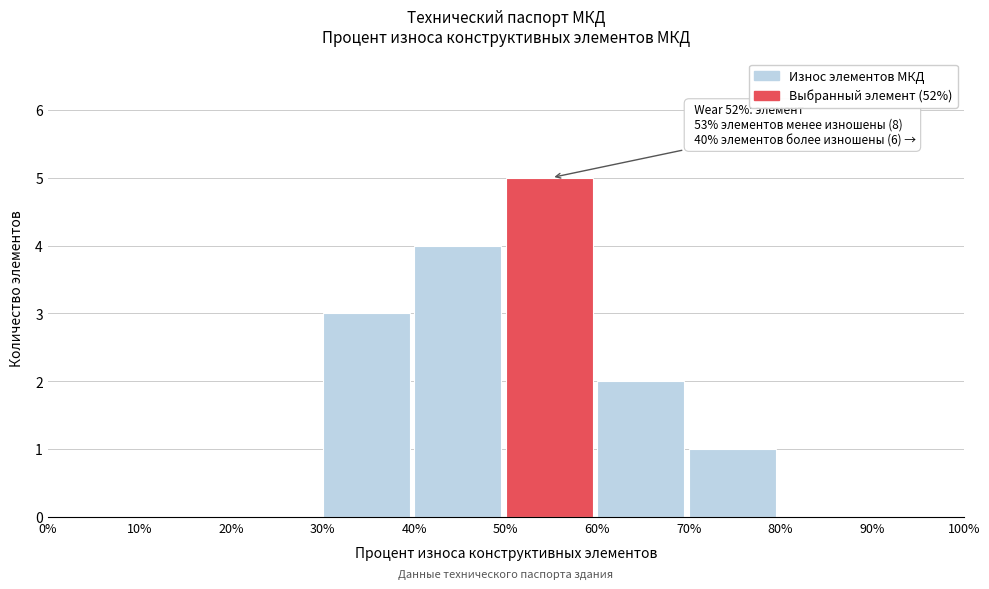

Which range on the x-axis has the tallest bar?

50% to 60%